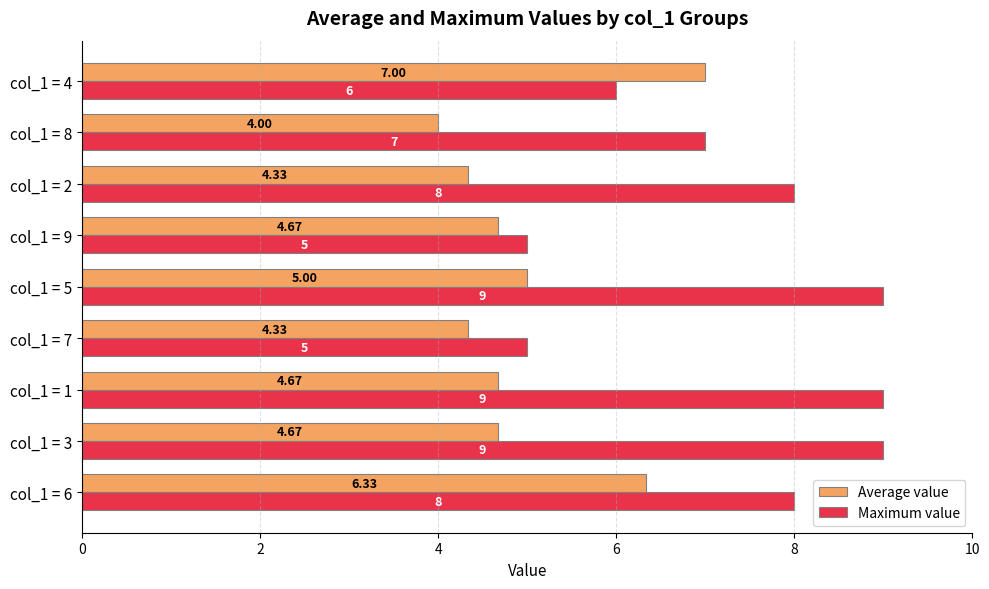

Which series has the largest total across all categories?

Maximum value